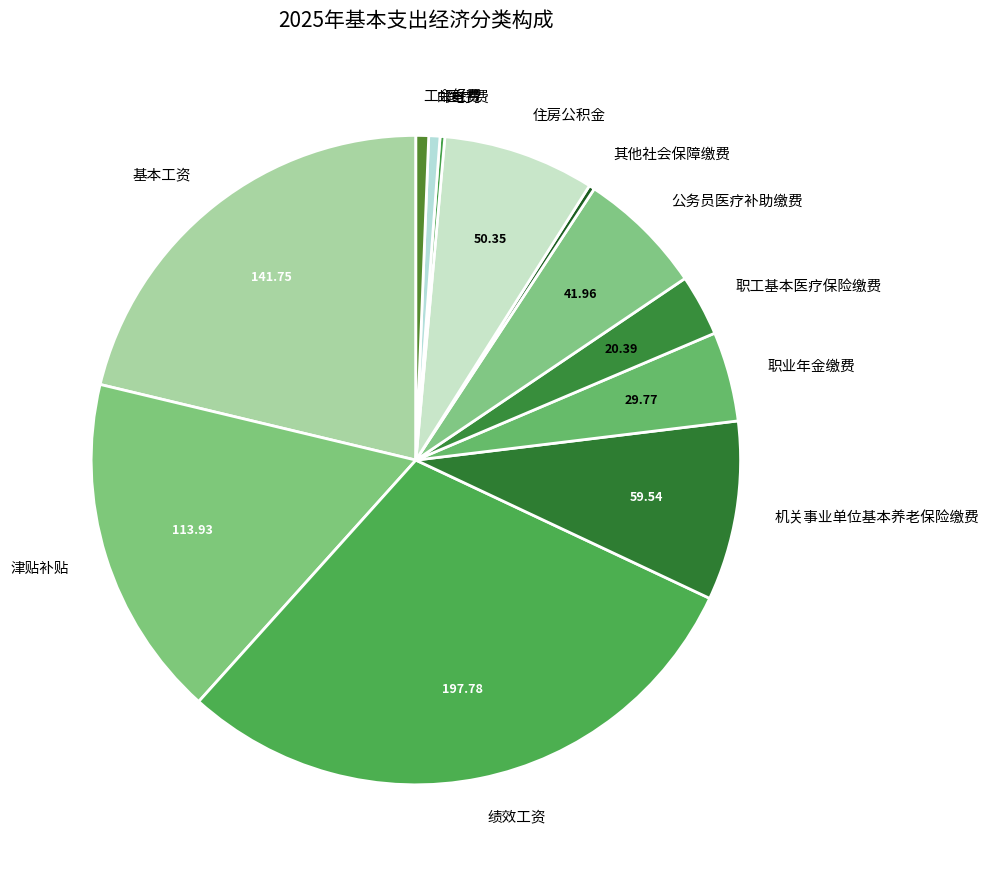

Between 住房公积金 and 津贴补贴, which is larger?

津贴补贴